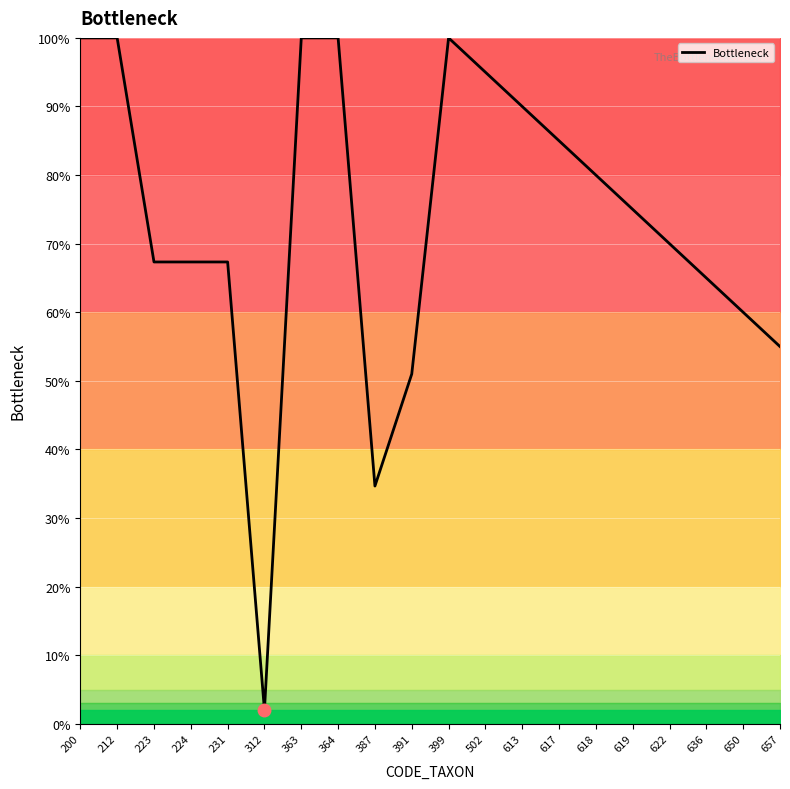

The chart shows a value of 115.1 at 223. True or false?

False